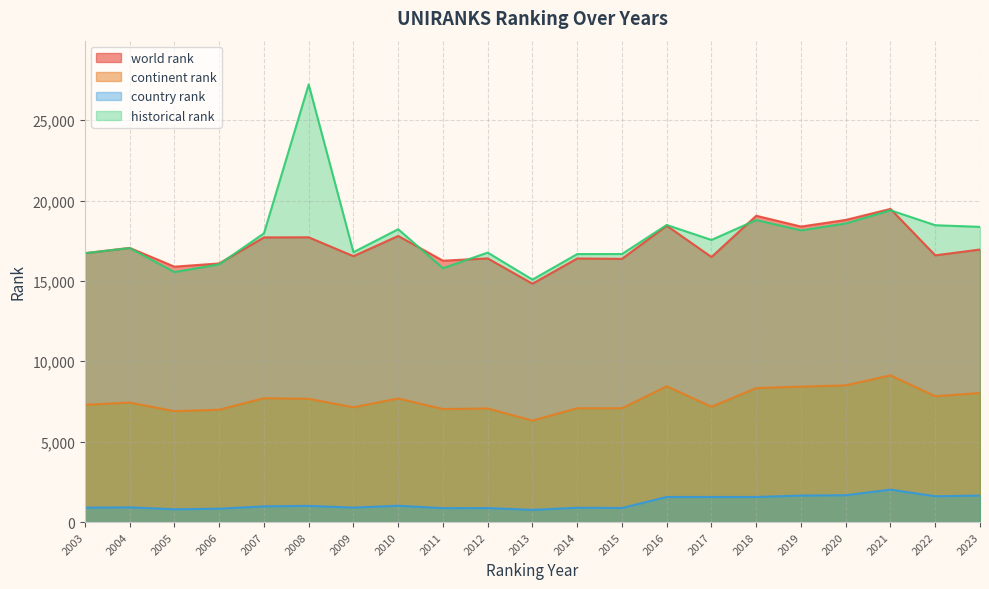

At which category does world rank reach its first local peak?

2004